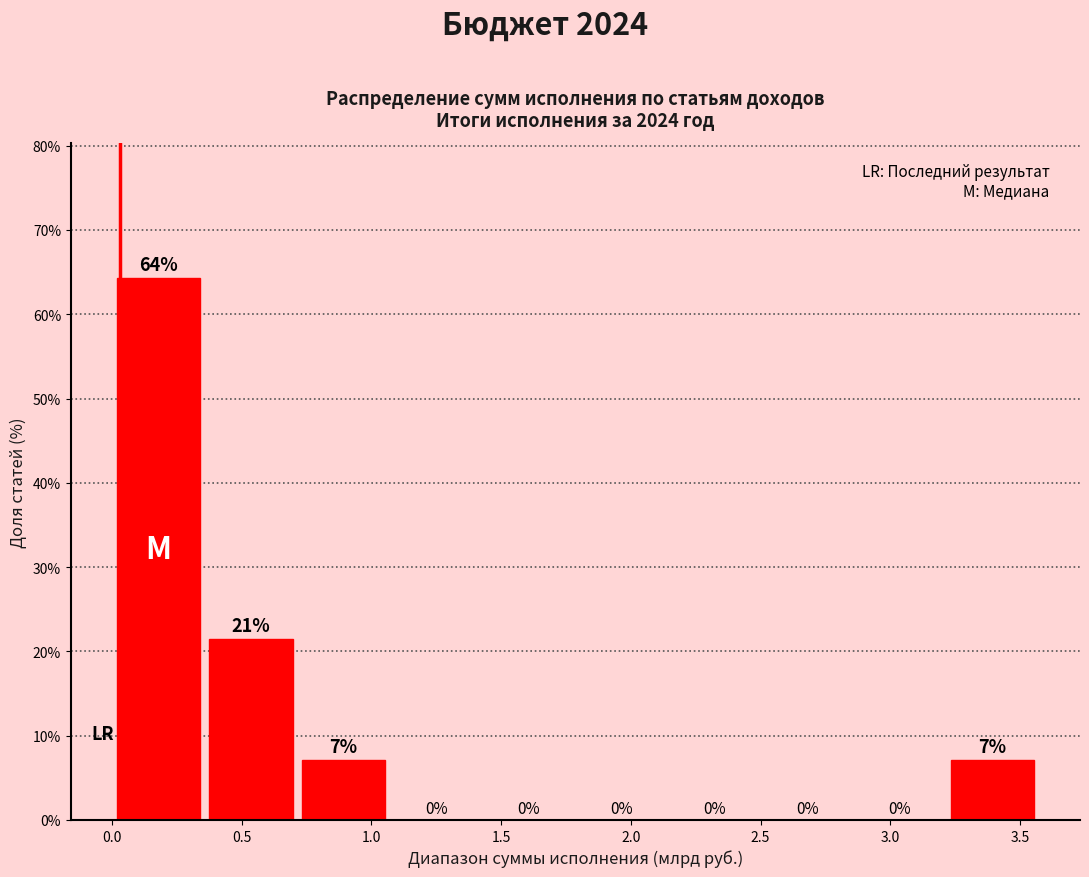

Which range on the x-axis has the tallest bar?

0.00 to 0.35